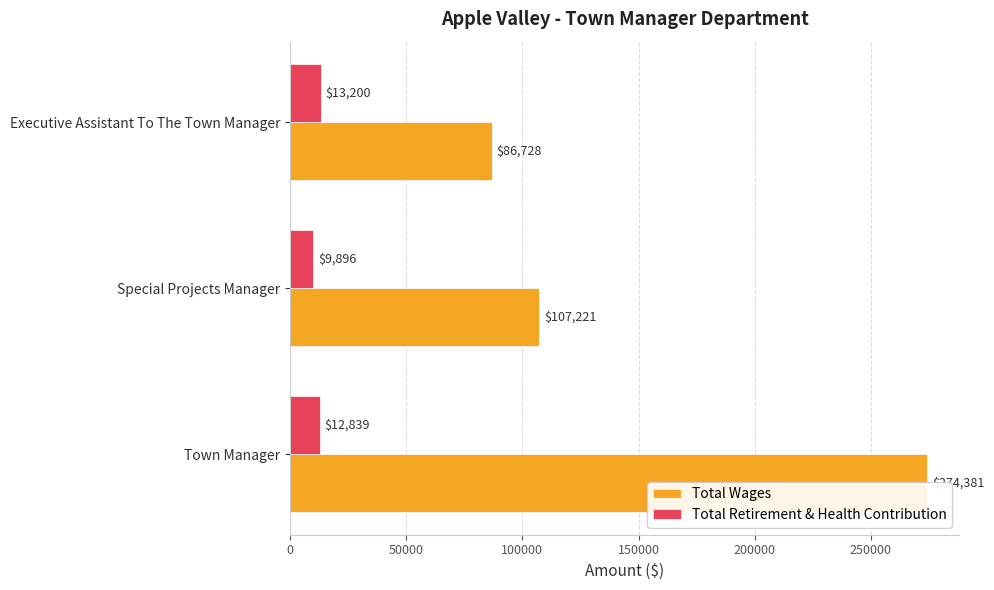

Count the Total Wages values in the range 86728 to 274381.

3